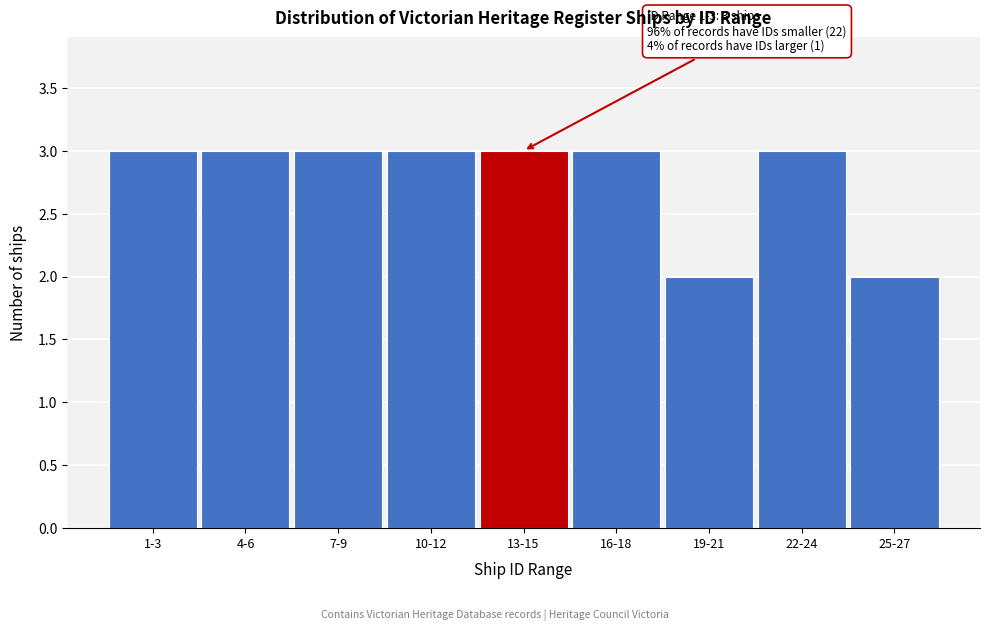

Reading left to right, list all the values displayed in this chart.

3	3	3	3	3	3	2	3	2